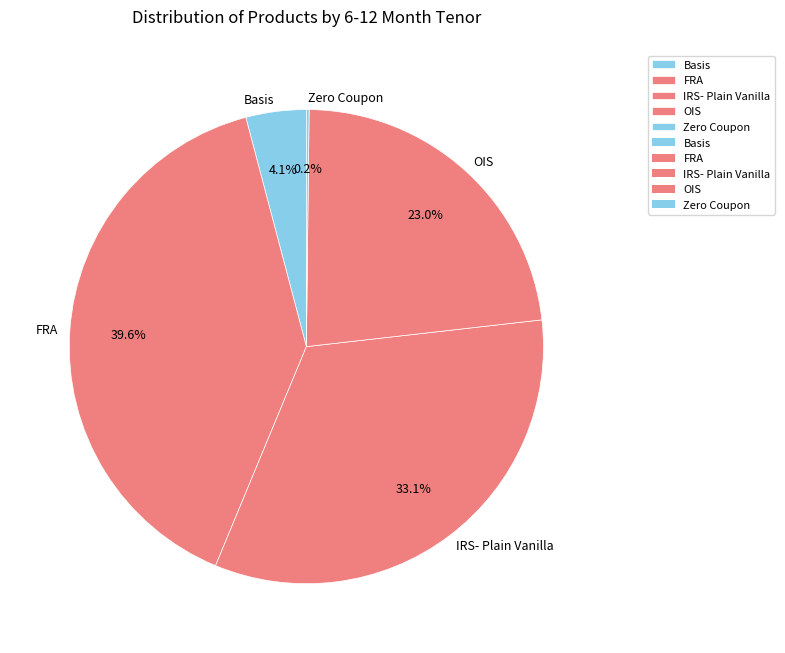

Does any single category account for the majority?

No